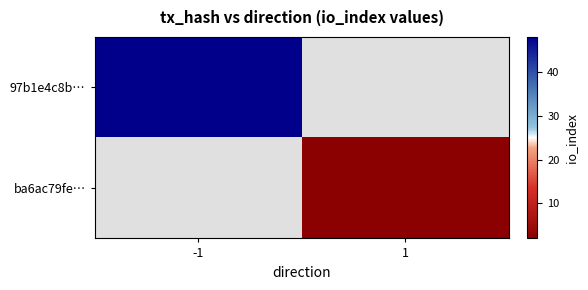

Which category has the lowest value across all series?

1